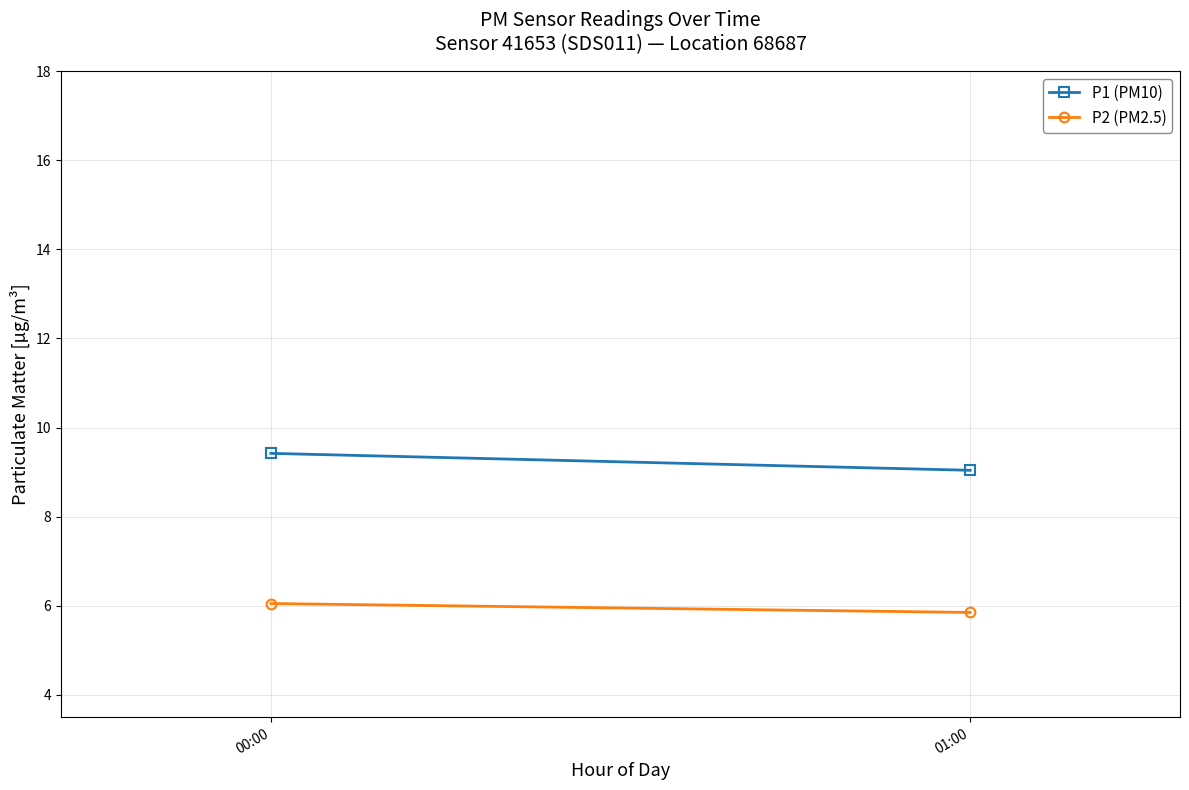

At 00:00, list the series in order from smallest to largest.

P2 (PM2.5), P1 (PM10)